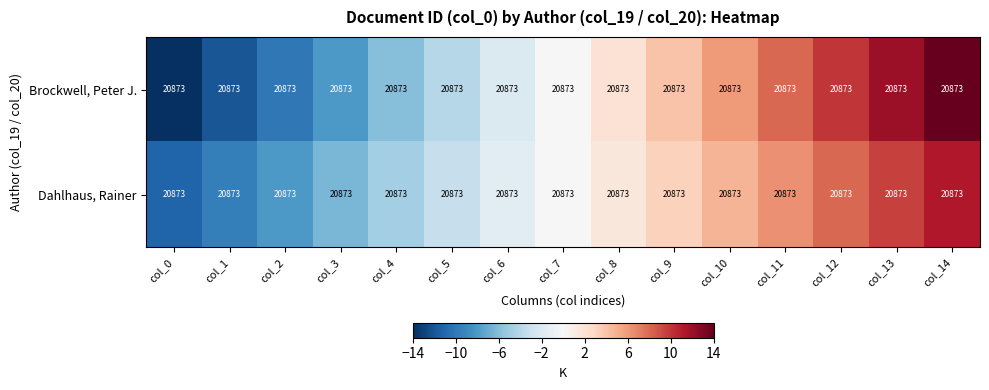

Is it true that Brockwell, Peter J. equals 2.0 at col_8?

True